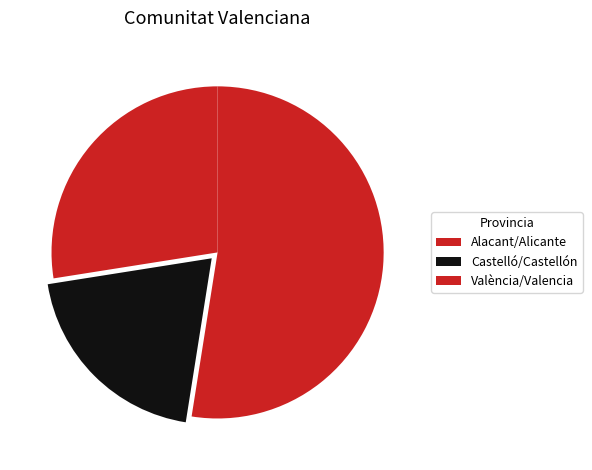

What is the majority slice?

València/Valencia